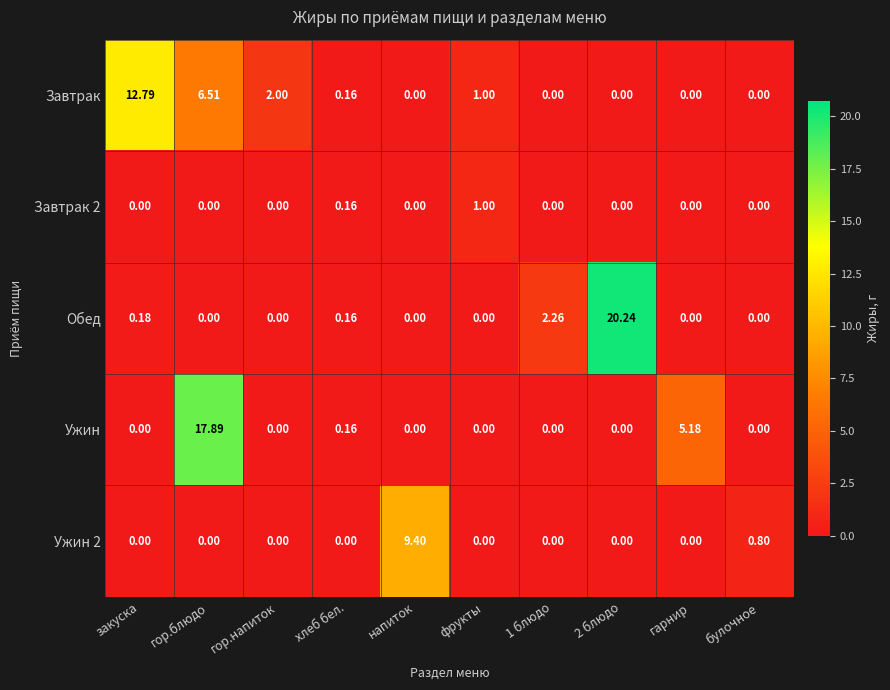

Which series has the largest total across all categories?

Ужин